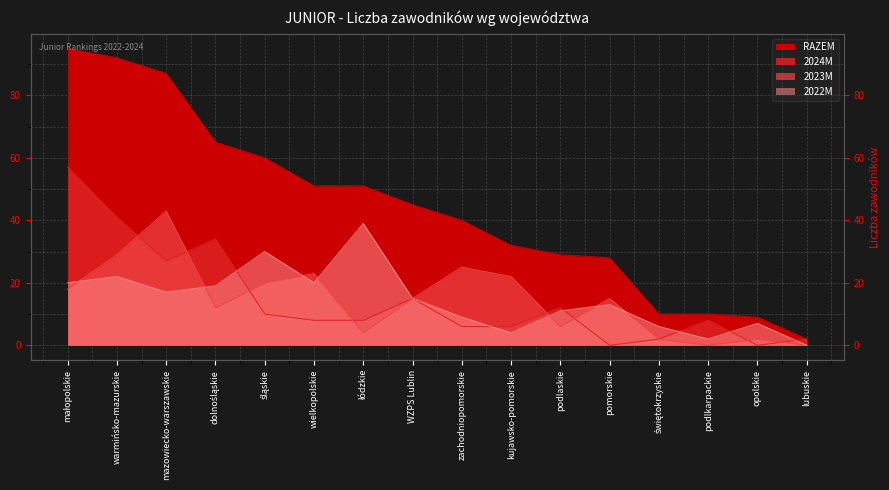

List the labels in order of 2023M value, largest first.

mazowiecko-warszawskie, warmińsko-mazurskie, zachodniopomorskie, wielkopolskie, kujawsko-pomorskie, śląskie, małopolskie, WZPS Lublin, pomorskie, dolnośląskie, podlaskie, łódzkie, świętokrzyskie, opolskie, podlkarpackie, lubuskie